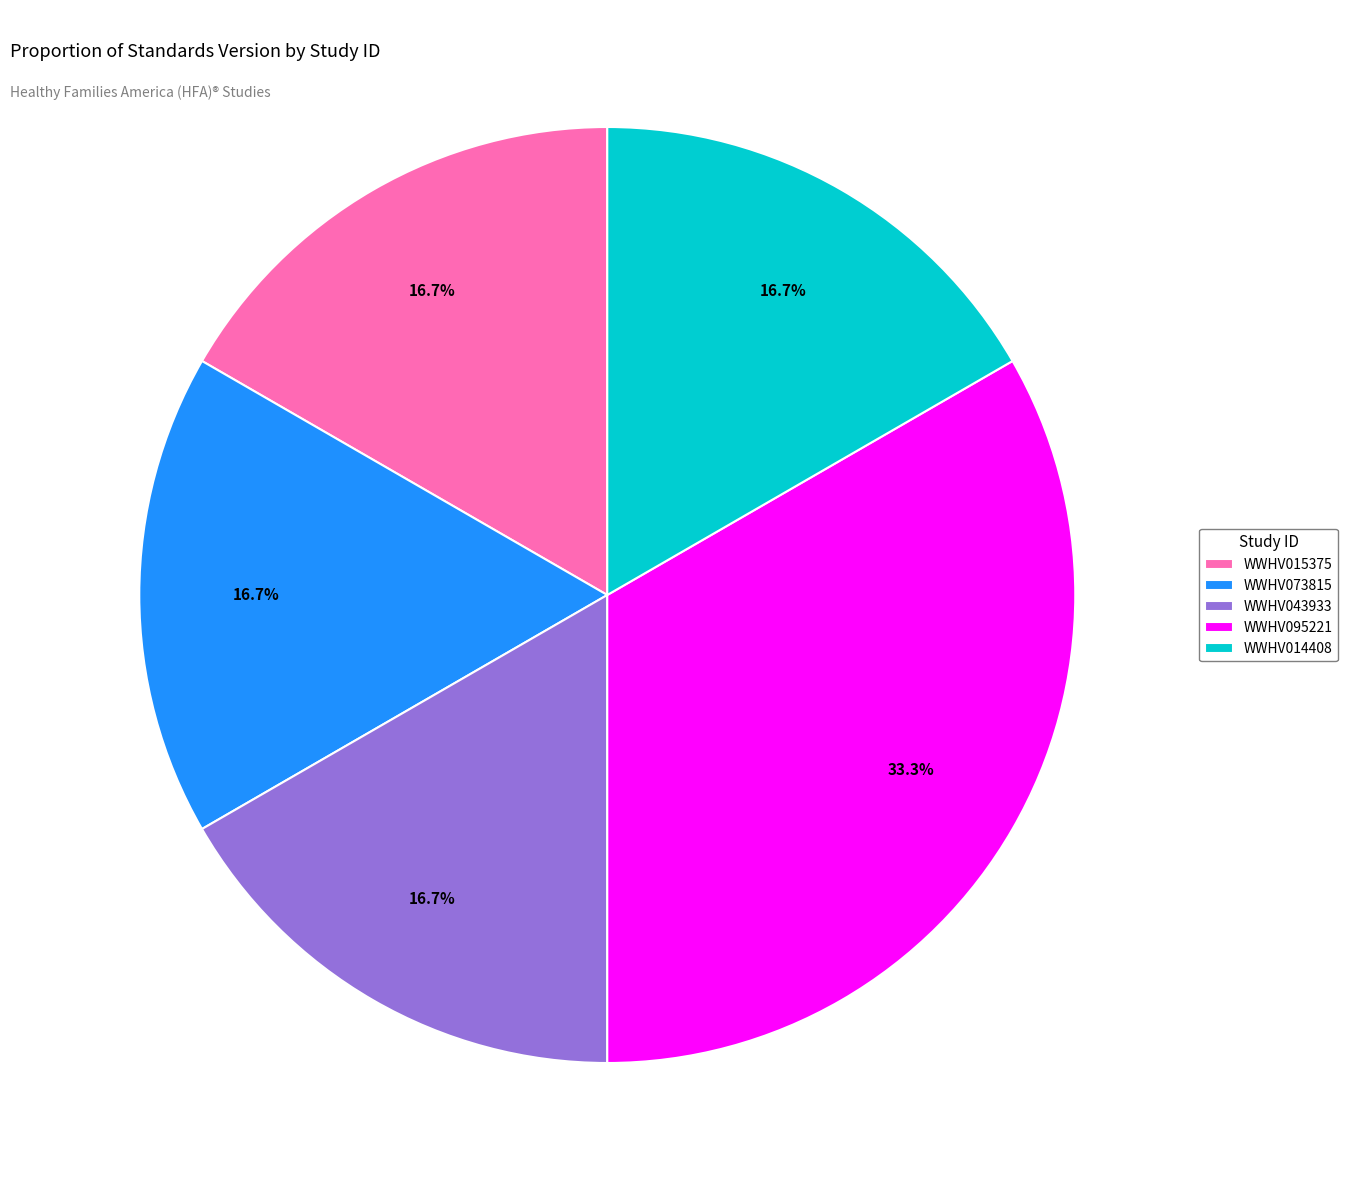

How much of the chart is everything except WWHV043933?

83.3%